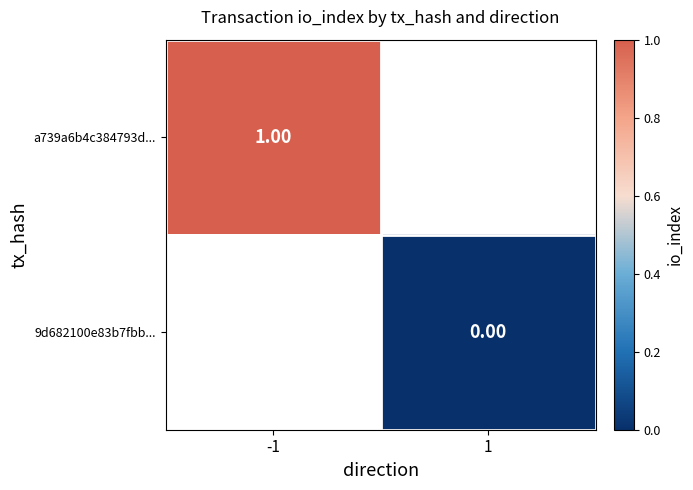

At -1, list the series in order from smallest to largest.

a739a6b4c384793d..., 9d682100e83b7fbb...